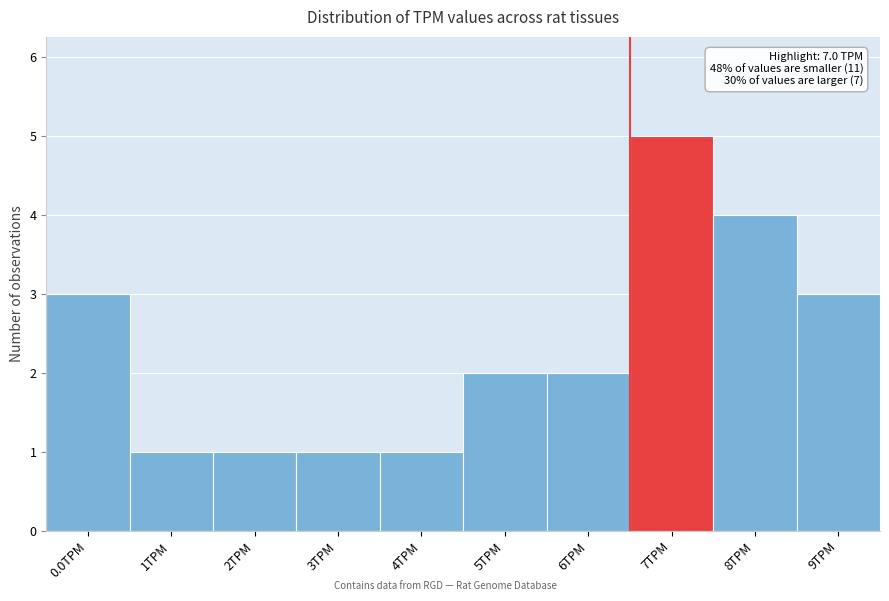

Reading left to right, list all the values displayed in this chart.

0.0TPM=3	1TPM=1	2TPM=1	3TPM=1	4TPM=1	5TPM=2	6TPM=2	7TPM=5	8TPM=4	9TPM=3